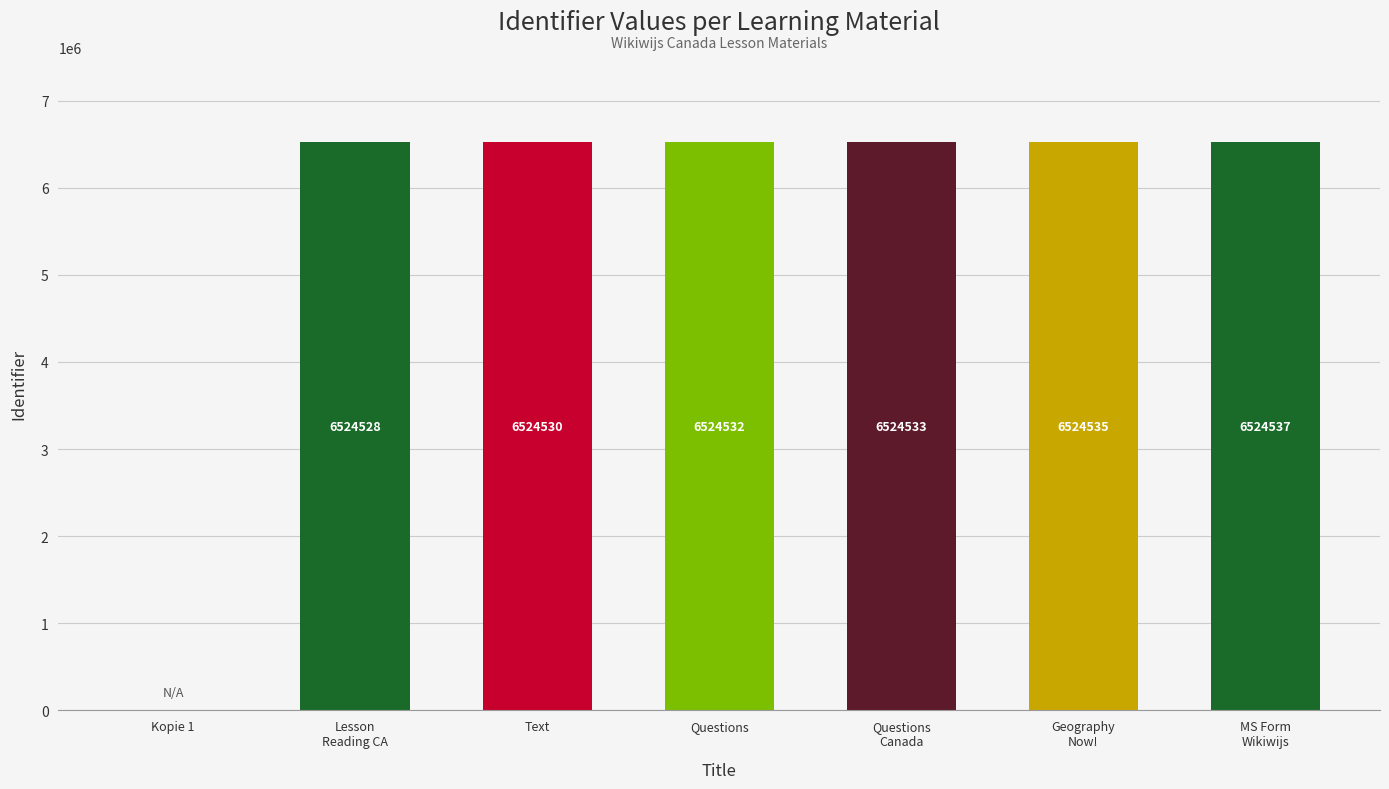

Reading right to left, list all the values displayed in this chart.

MS Form
Wikiwijs=6524537	Geography
Now!=6524535	Questions
Canada=6524533	Questions=6524532	Text=6524530	Lesson
Reading CA=6524528	Kopie 1=0